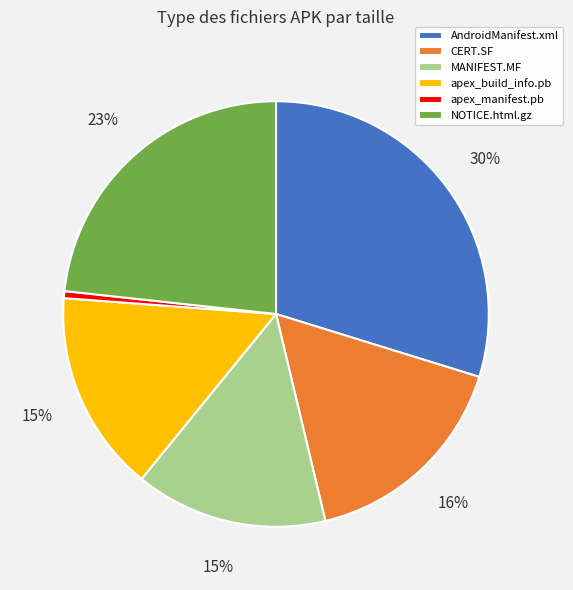

To the nearest percent, what portion does NOTICE.html.gz represent?

23%